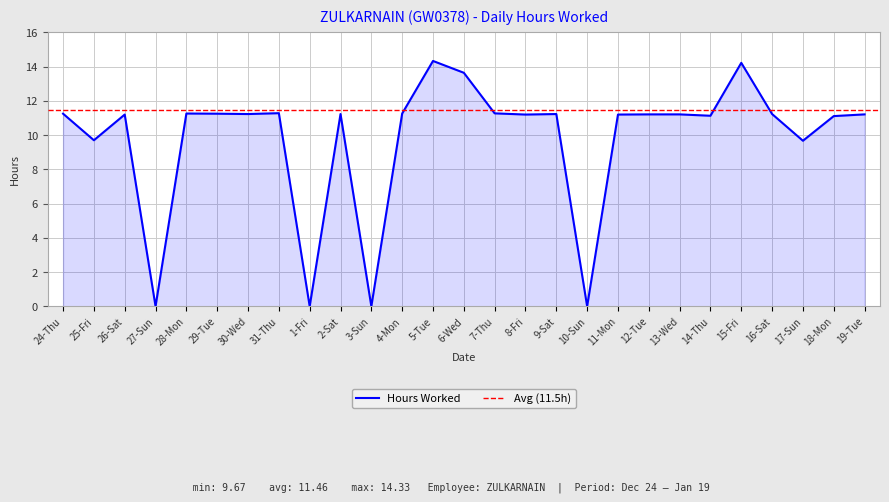

What is the sum of the values at 17-Sun and 19-Tue?

20.9